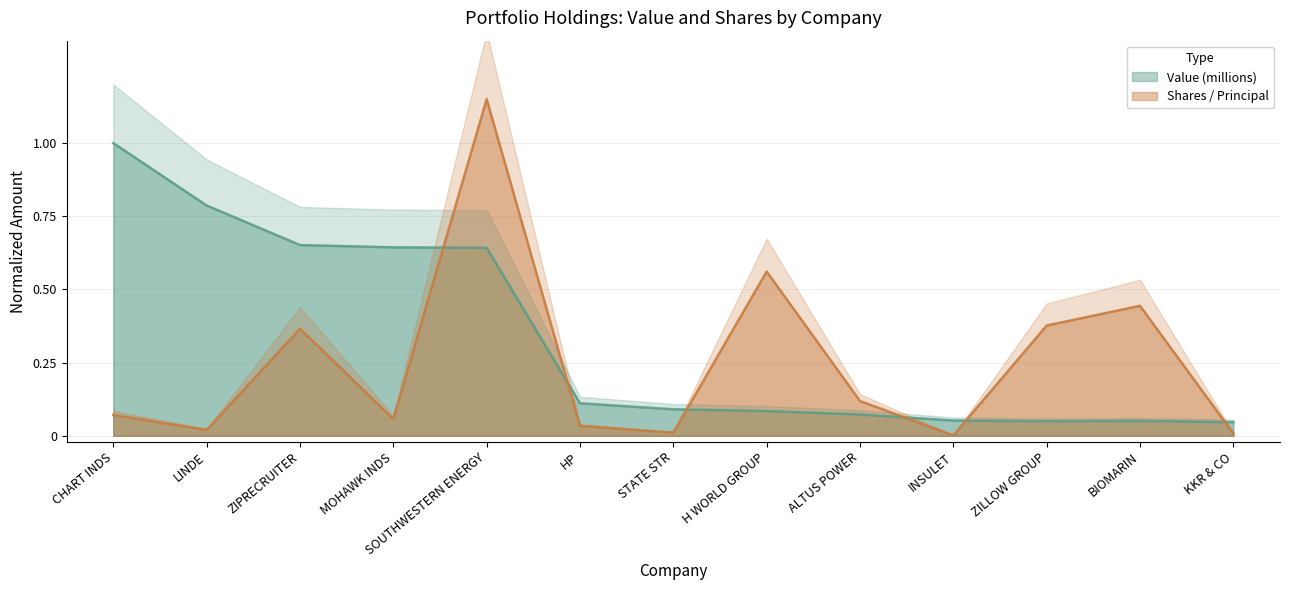

Reading left to right, extract all data points from this chart.

Value (millions): CHART INDS=1.0	LINDE=0.8	ZIPRECRUITER=0.7	MOHAWK INDS=0.6	SOUTHWESTERN ENERGY=0.6	HP=0.1	STATE STR=0.1	H WORLD GROUP=0.1	ALTUS POWER=0.1	INSULET=0.1	ZILLOW GROUP=0.0	BIOMARIN=0.1	KKR & CO=0.0
Shares / Principal: CHART INDS=0.1	LINDE=0.0	ZIPRECRUITER=0.4	MOHAWK INDS=0.1	SOUTHWESTERN ENERGY=1.1	HP=0.0	STATE STR=0.0	H WORLD GROUP=0.6	ALTUS POWER=0.1	INSULET=0.0	ZILLOW GROUP=0.4	BIOMARIN=0.4	KKR & CO=0.0